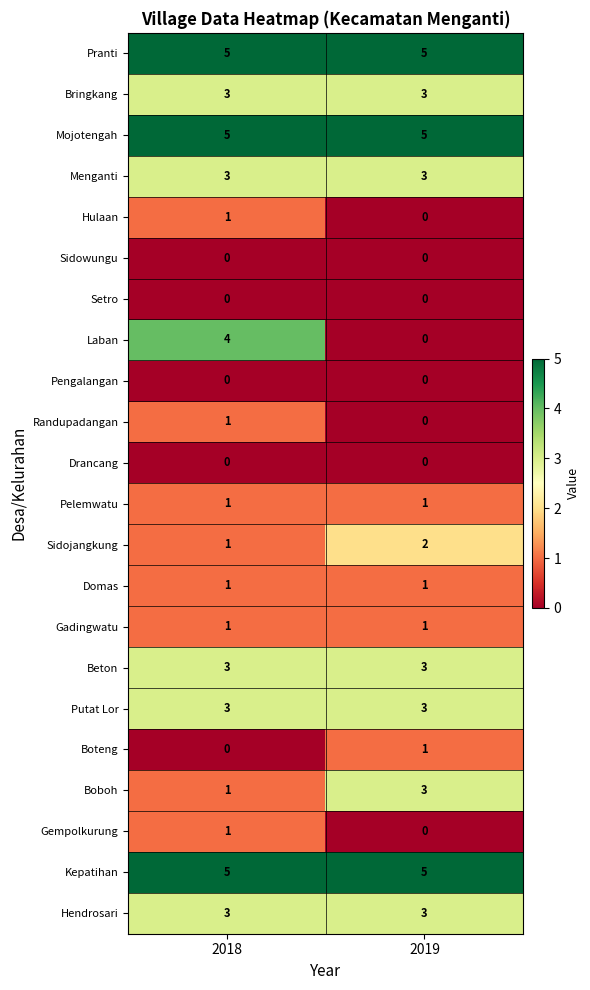

The value of Bringkang at 2018 is 5. True or false?

False